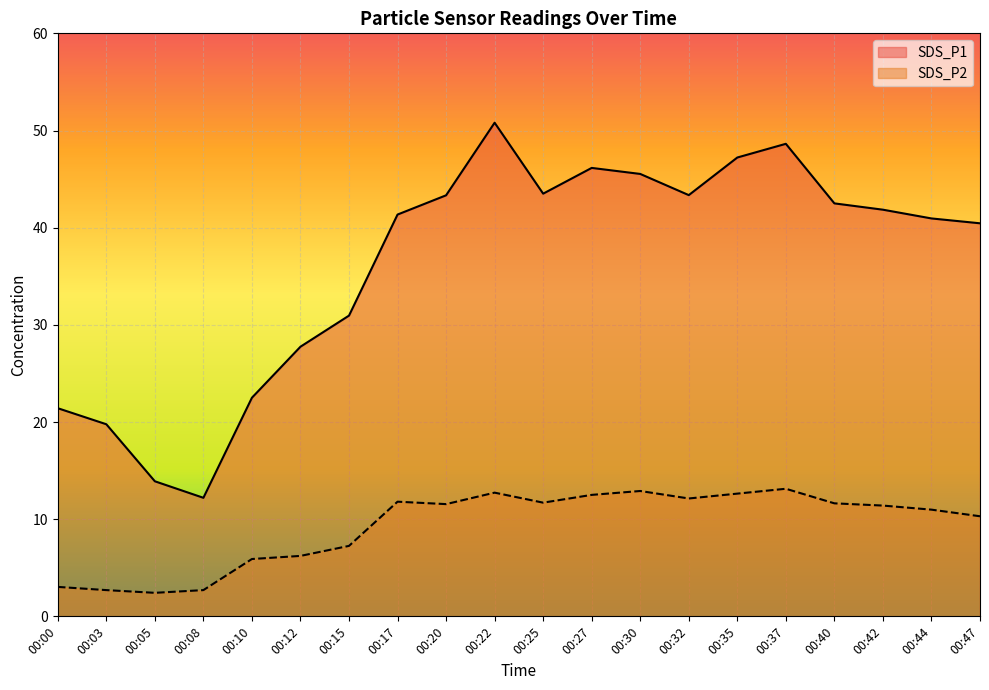

What is the highest value of the SDS_P2 series?

13.1